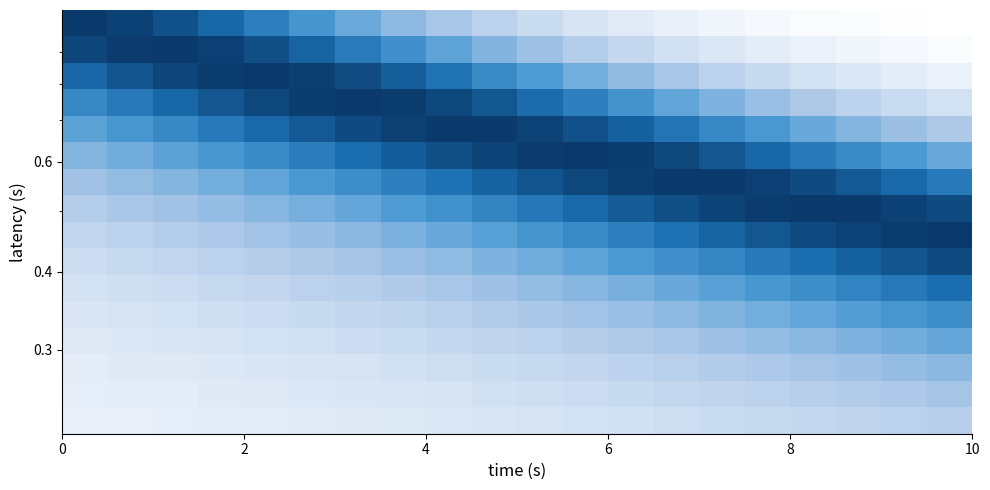

How many distinct data groups are displayed?

16